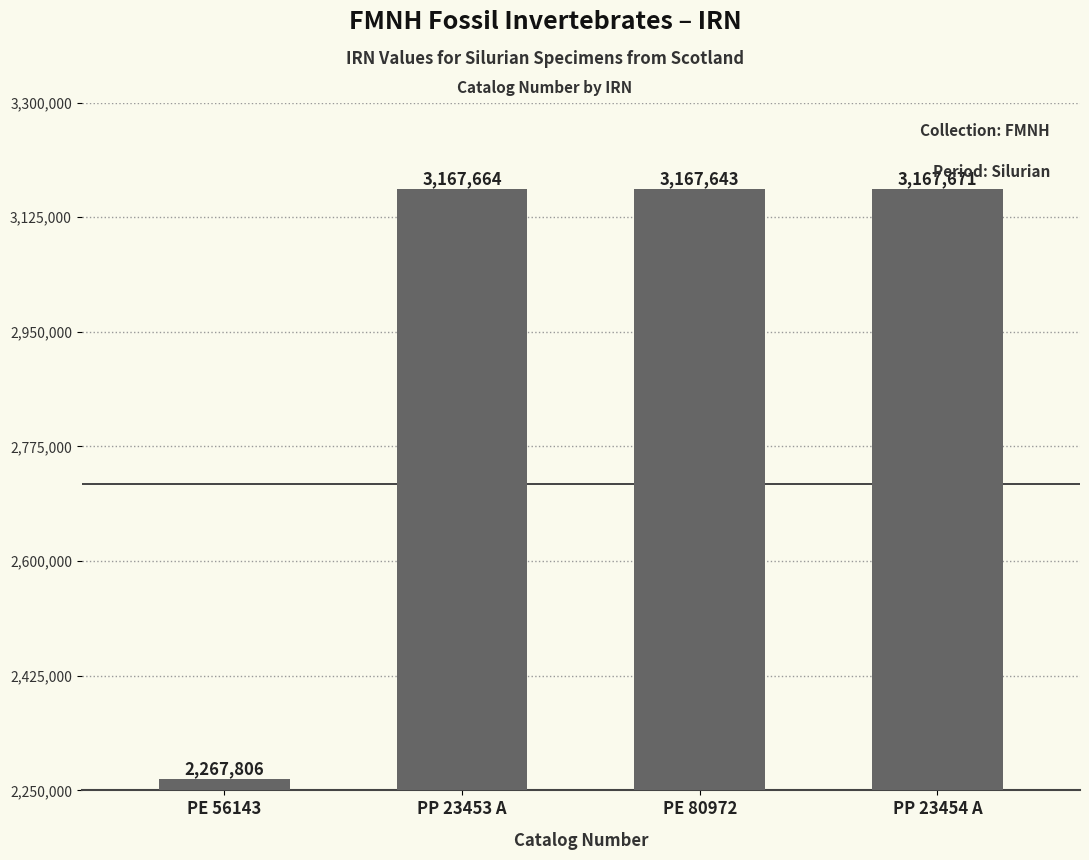

Are the bars horizontal?

No